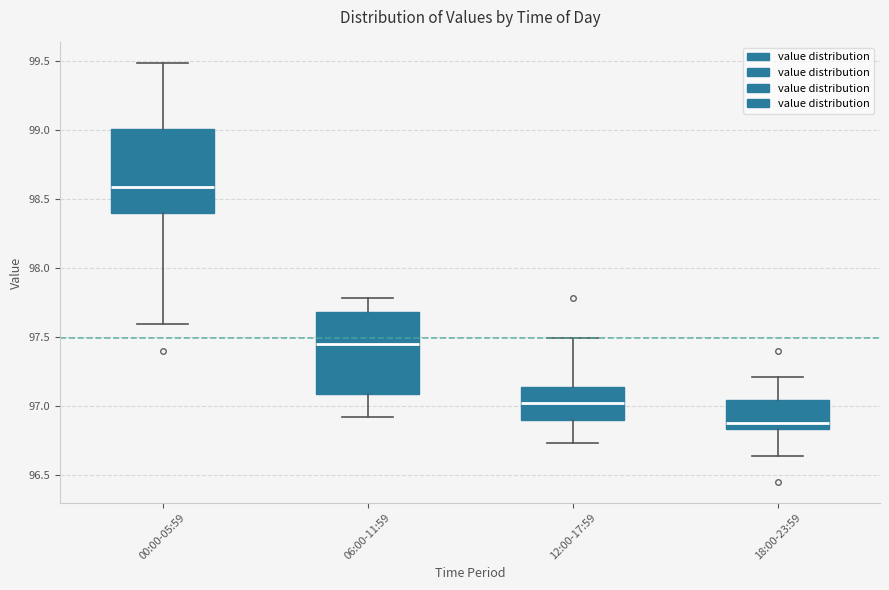

Reading left to right, transcribe this box plot: for each box, give where its median line is, the range the box spans, and where its two whiskers end, as read against the y-axis. The values are not printed on the chart, so give them approximately, as read against the axis.

00:00-05:59: median 98.60, box 98.40 to 99.00, whiskers 97.60 to 99.50
06:00-11:59: median 97.45, box 97.10 to 97.70, whiskers 96.90 to 97.80
12:00-17:59: median 97.00, box 96.90 to 97.15, whiskers 96.75 to 97.50
18:00-23:59: median 96.90, box 96.85 to 97.05, whiskers 96.65 to 97.20